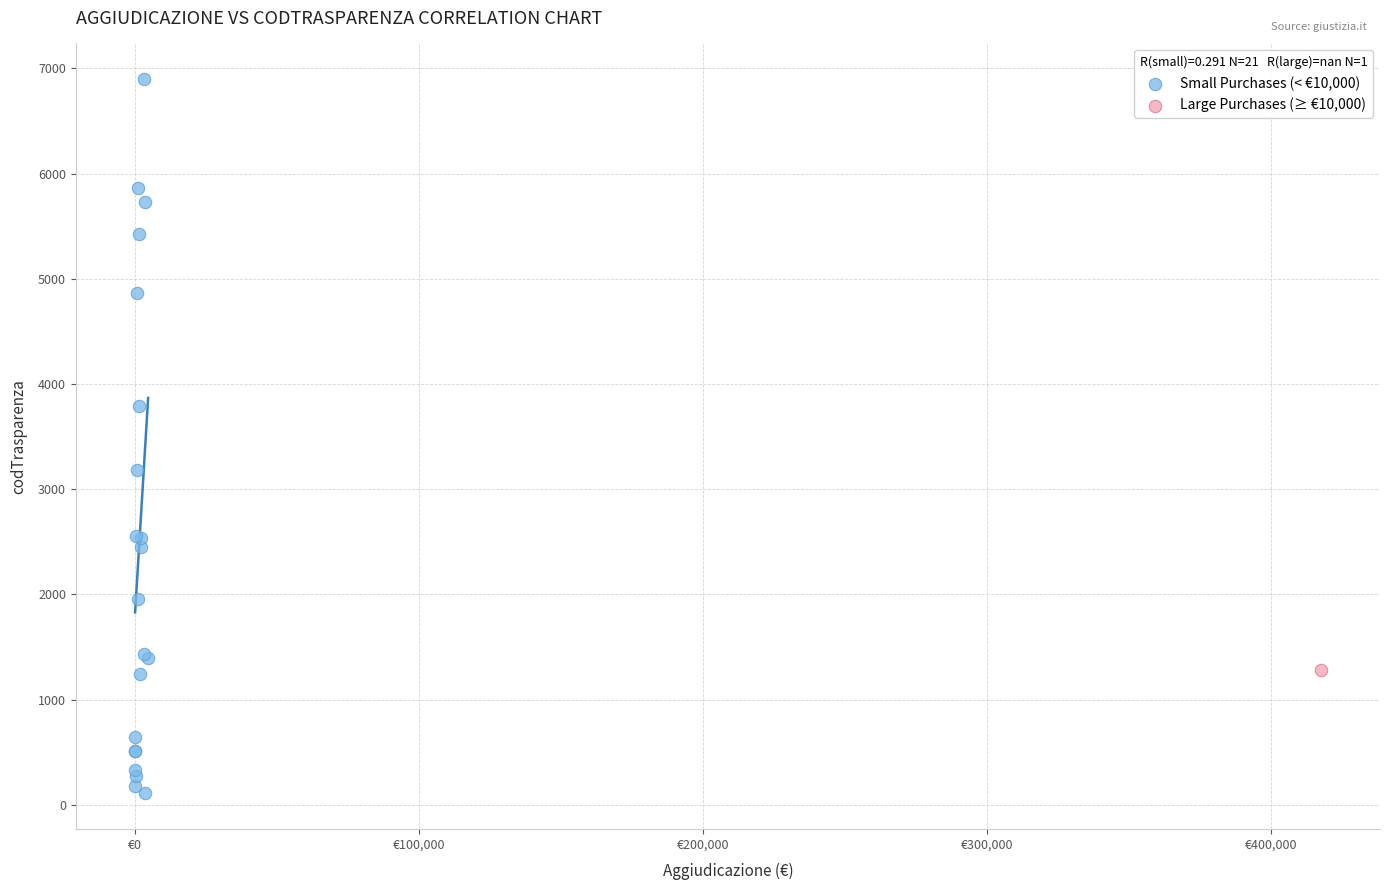

What are all the series names shown in the legend?

Small Purchases (< €10,000), Large Purchases (≥ €10,000)